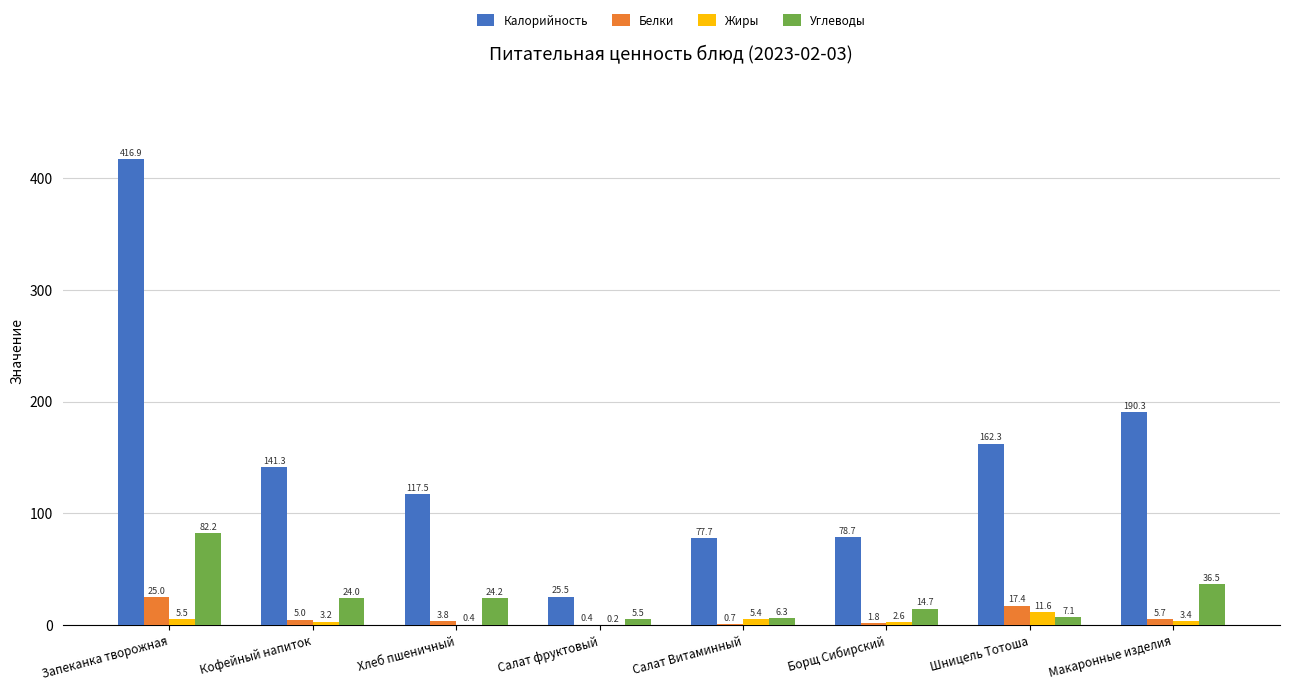

At which category is the sum across all series the highest?

Запеканка творожная